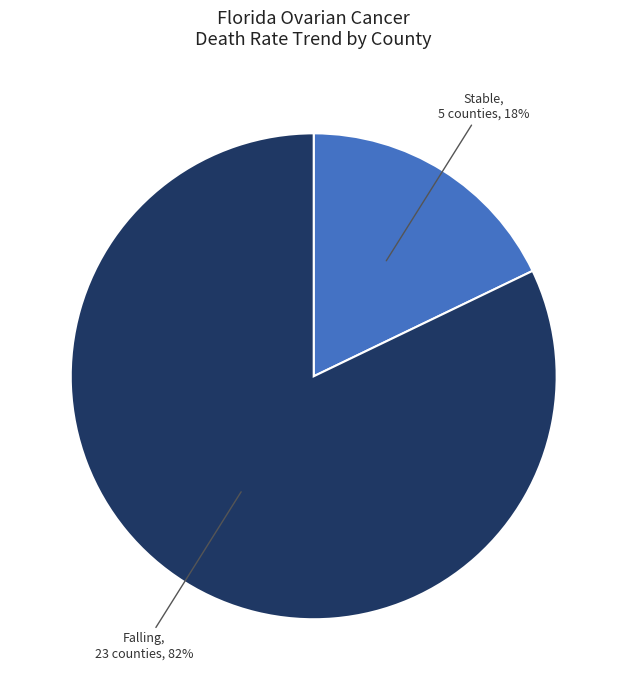

To the nearest percent, what portion does Stable represent?

18%